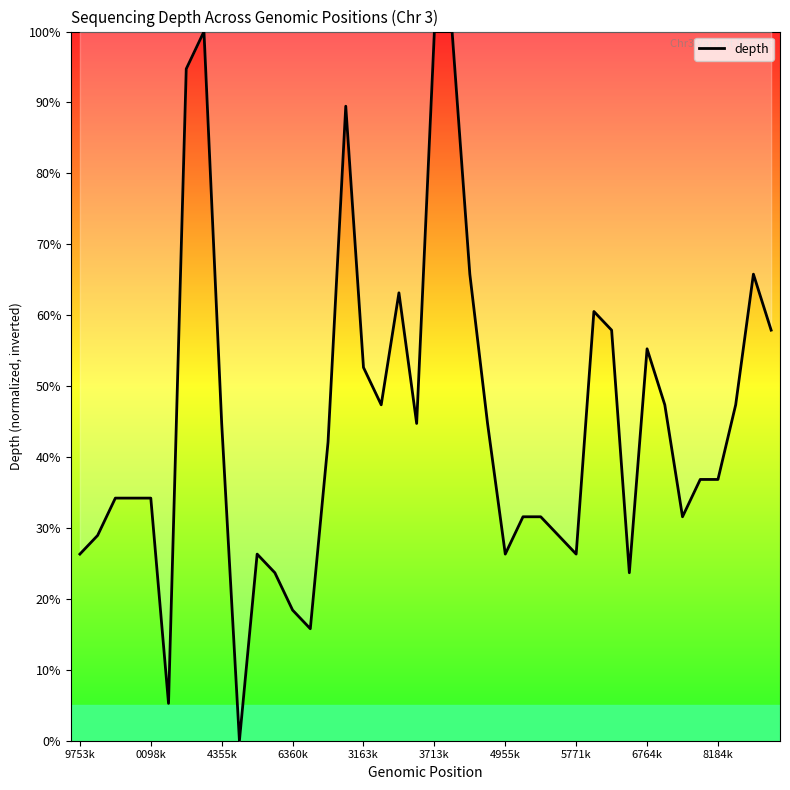

What is the difference between the maximum and minimum values?

100.0